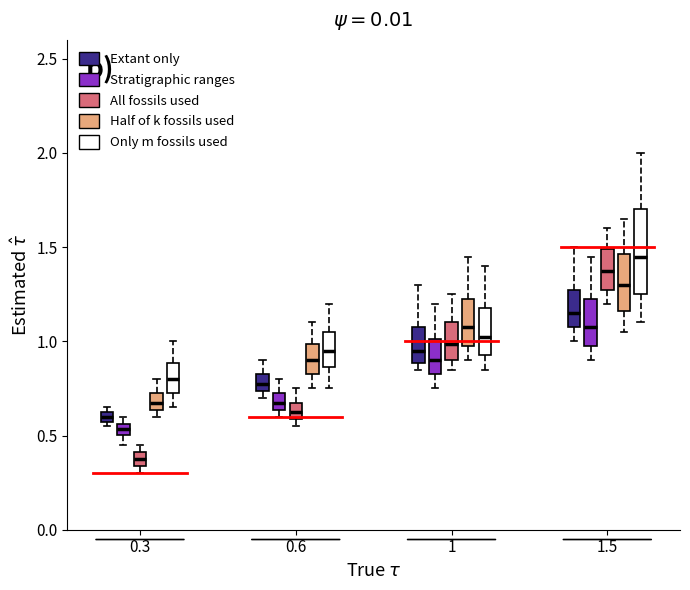

Comparing the boxes themselves (not the whiskers), which one is the tallest?

1.5 (Only m fossils used)